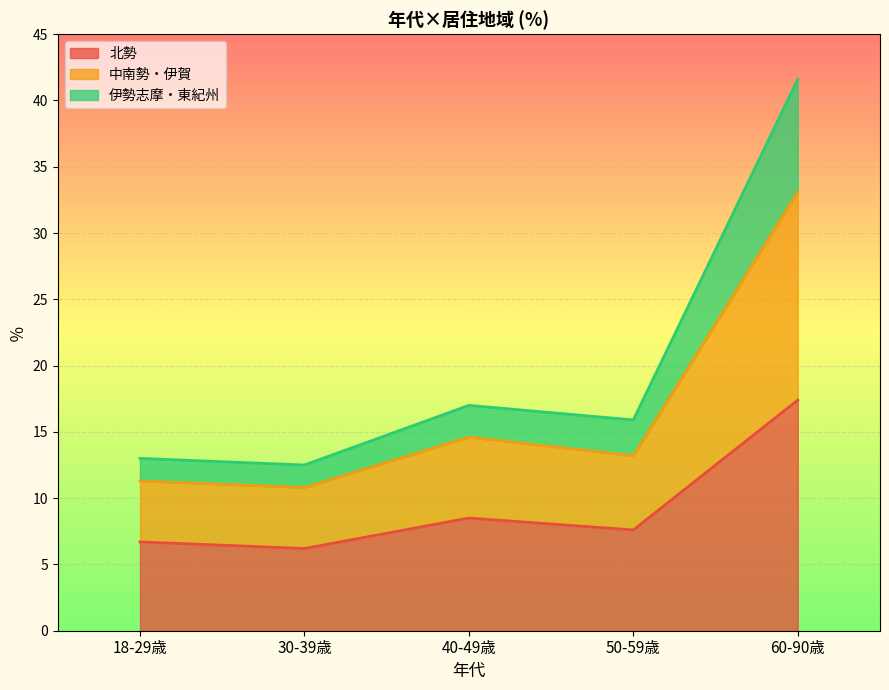

Rank the categories by 北勢 value from lowest to highest.

30-39歳, 18-29歳, 50-59歳, 40-49歳, 60-90歳